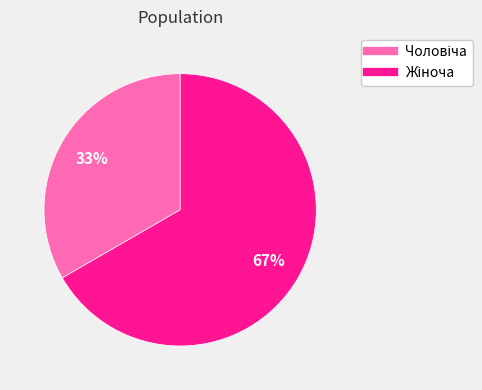

To the nearest percent, what is the average slice percentage?

50%